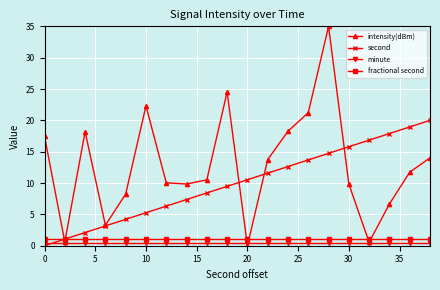

Which series has the largest range (max minus min)?

intensity(dBm)